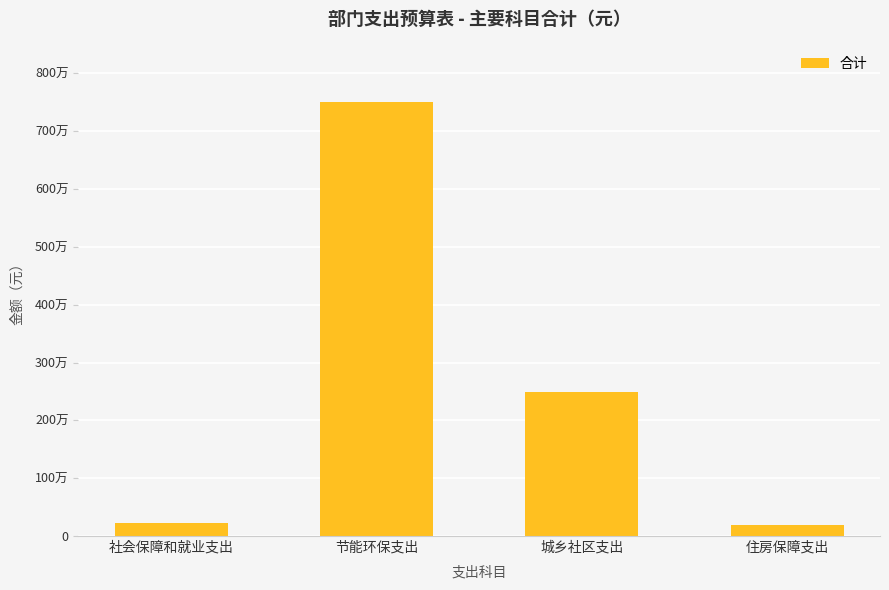

What is the greatest value displayed?

7500000